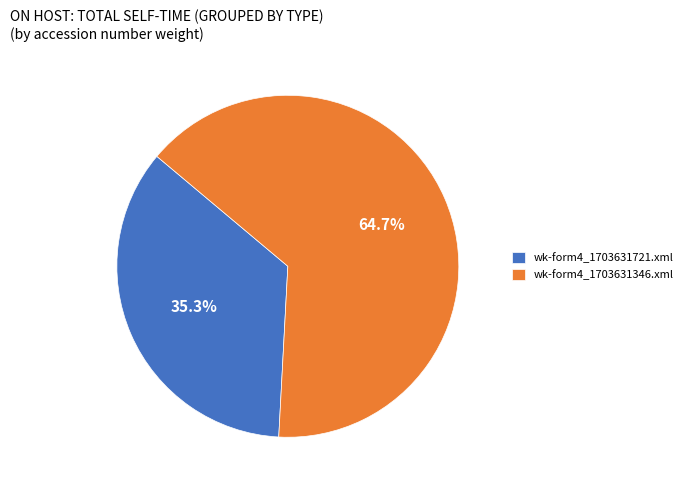

Count the number of slices in the pie.

2